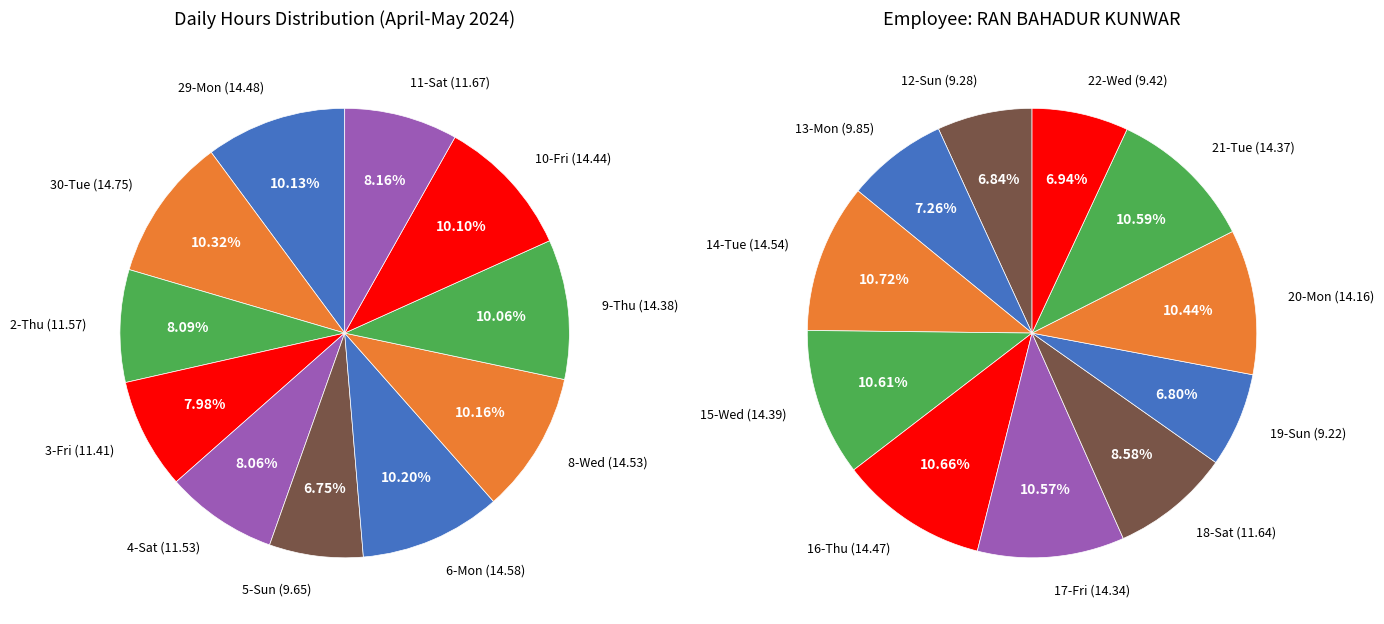

What percentage do 16-Thu and 6-Mon together represent?

10.4%